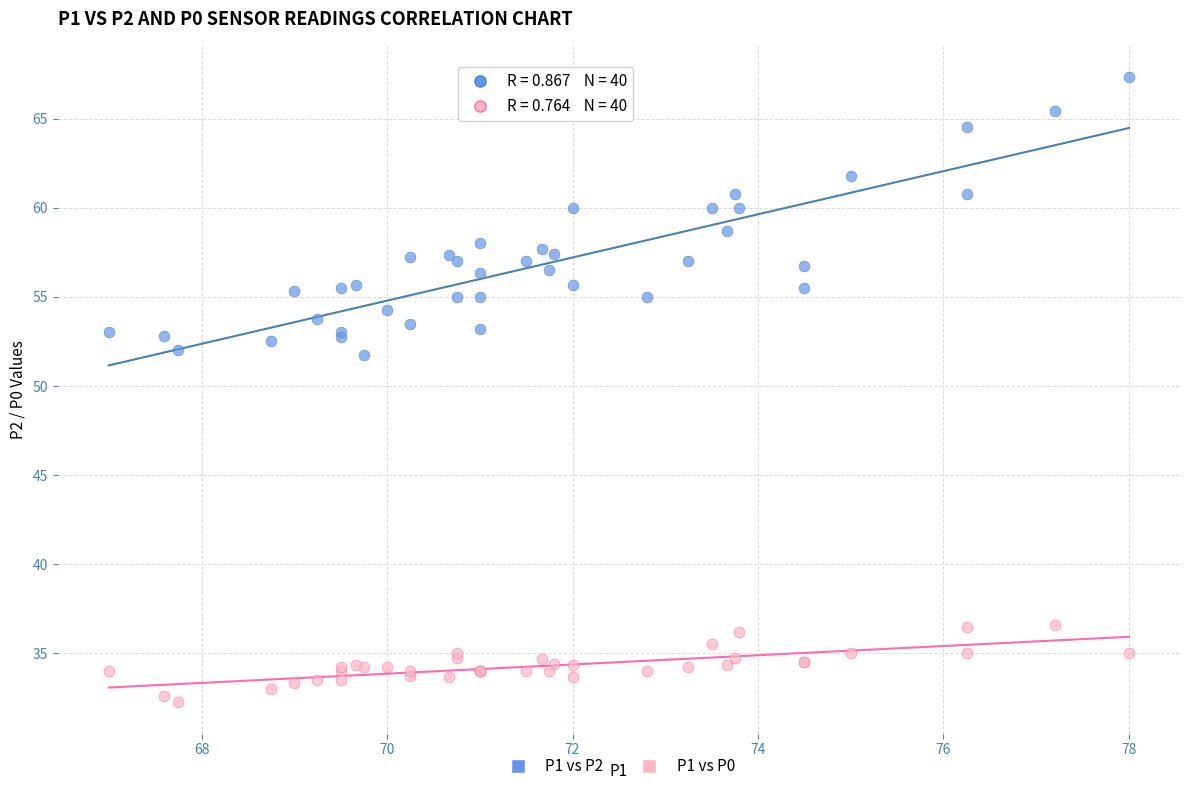

Which series has the largest Y range (max minus min)?

P1 vs P2